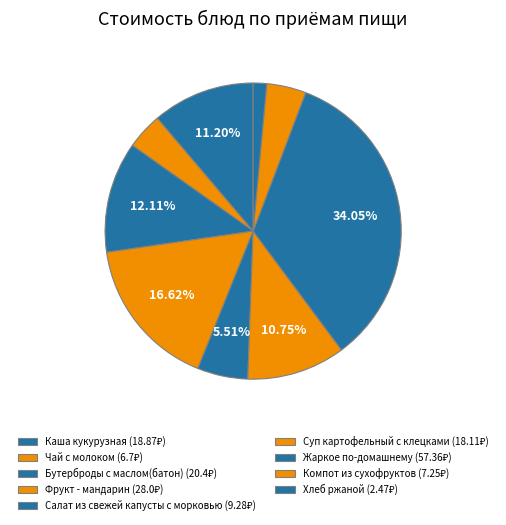

Is there a majority slice in this chart?

No